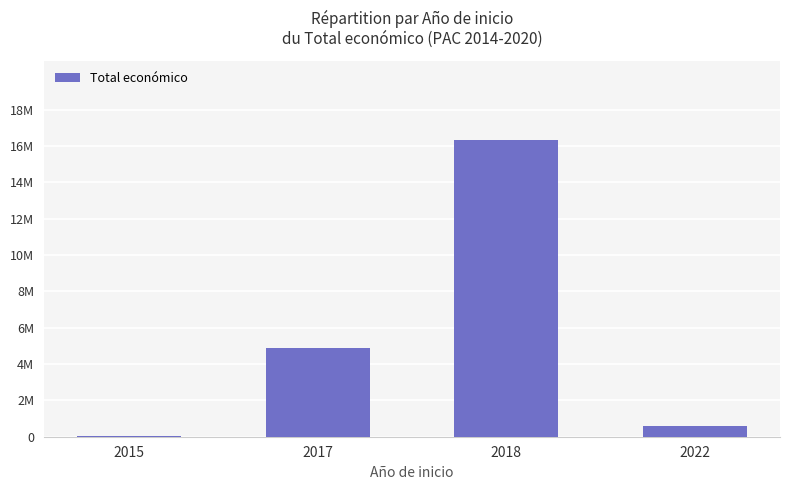

How many data points are less than 4889214?

2